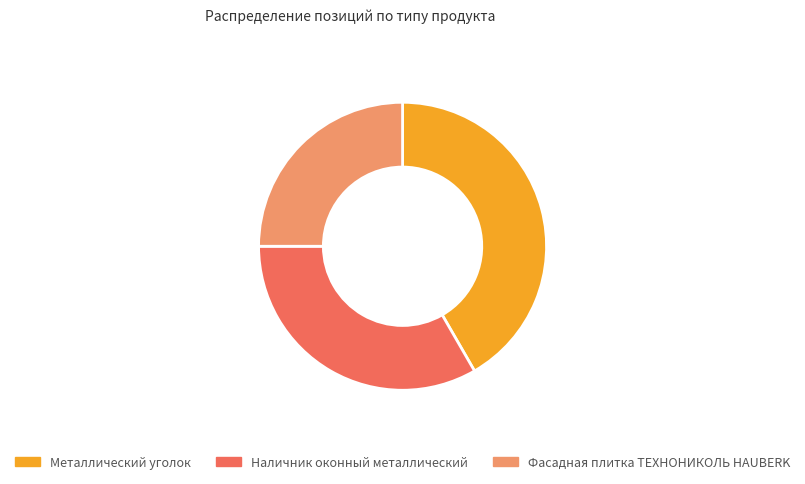

Rank the categories by value from lowest to highest.

Фасадная плитка ТЕХНОНИКОЛЬ HAUBERK, Наличник оконный металлический, Металлический уголок